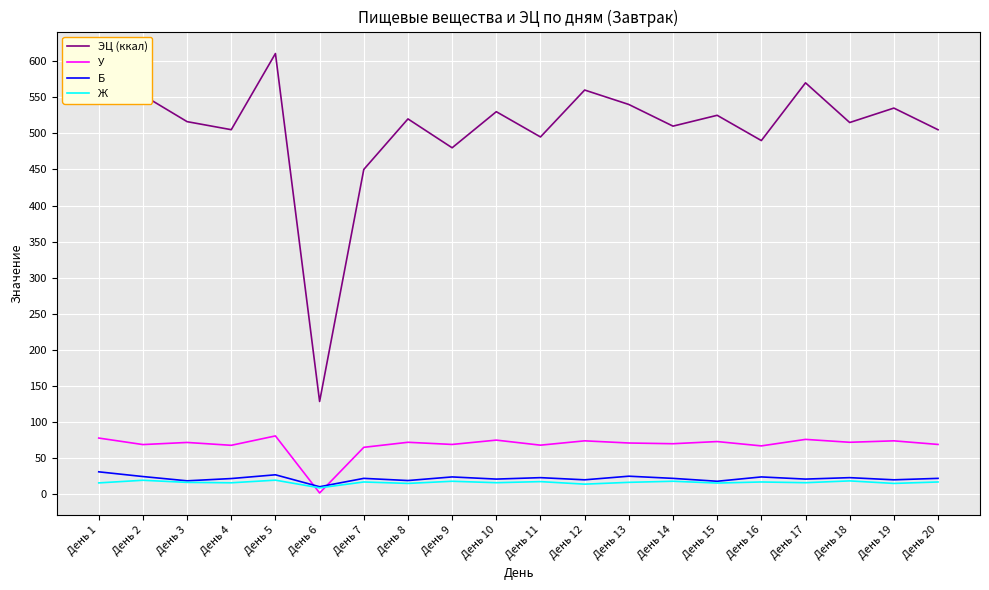

What is the sum of the ЭЦ (ккал) values at День 19 and День 4?

1040.1